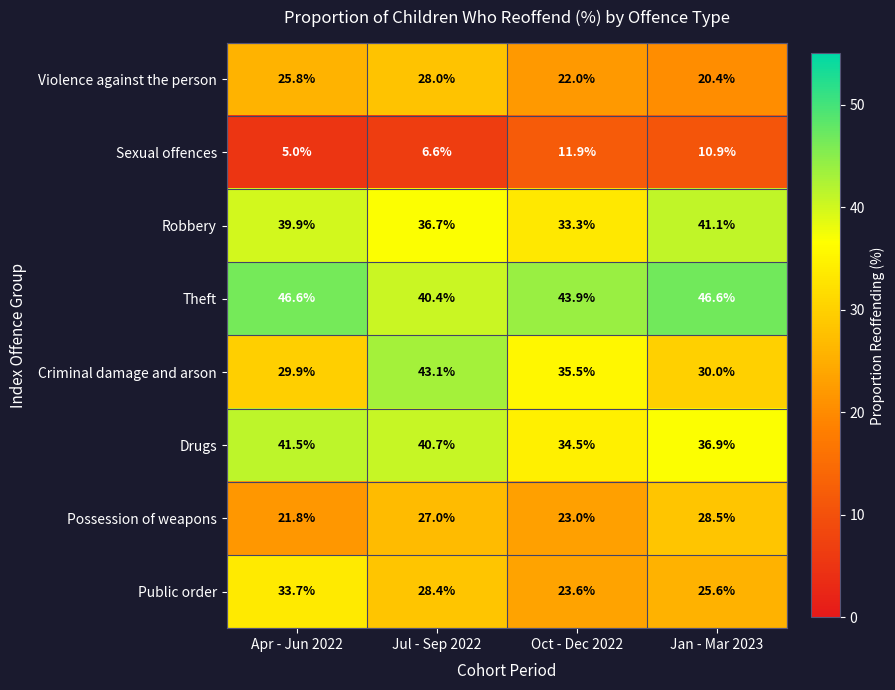

True or false: Possession of weapons has a value of 23.0 at Oct - Dec 2022.

True